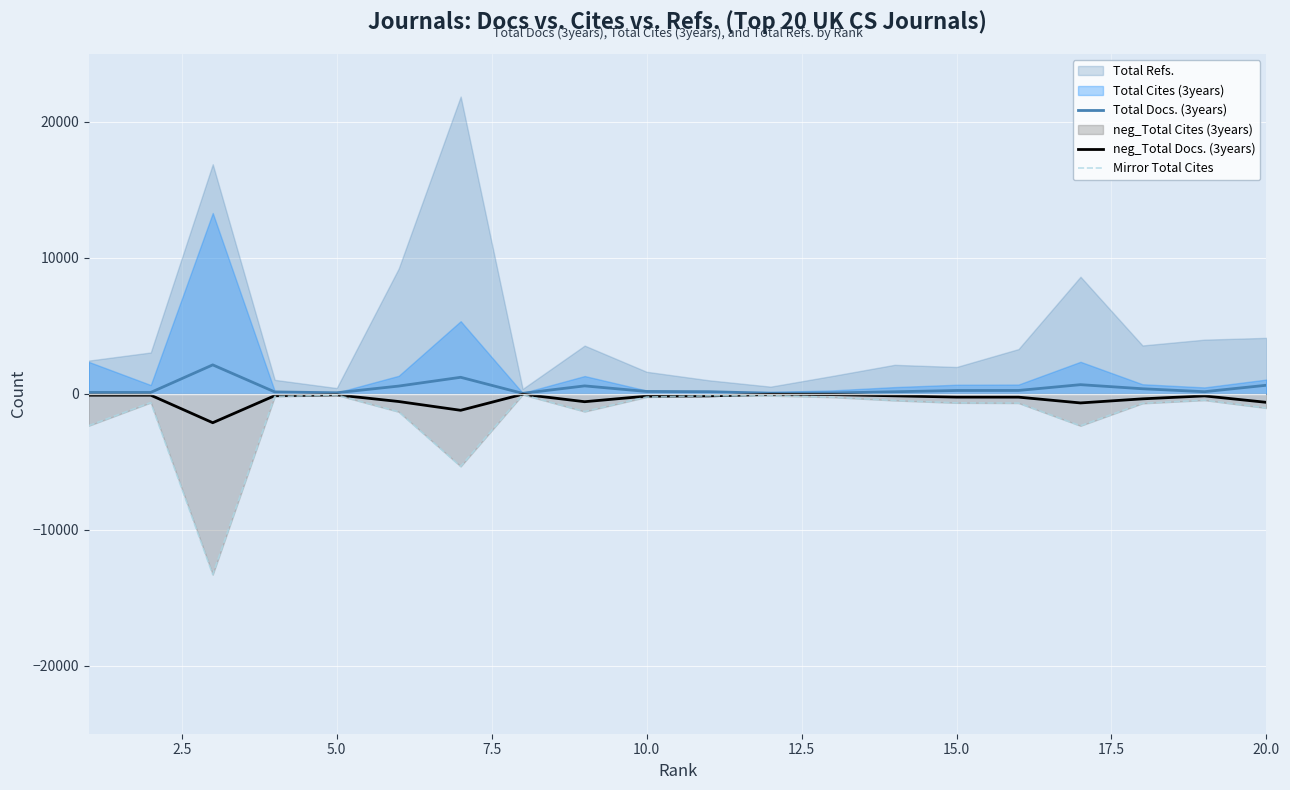

True or false: Total Docs. (3years) and Mirror Total Cites cross at least once.

False